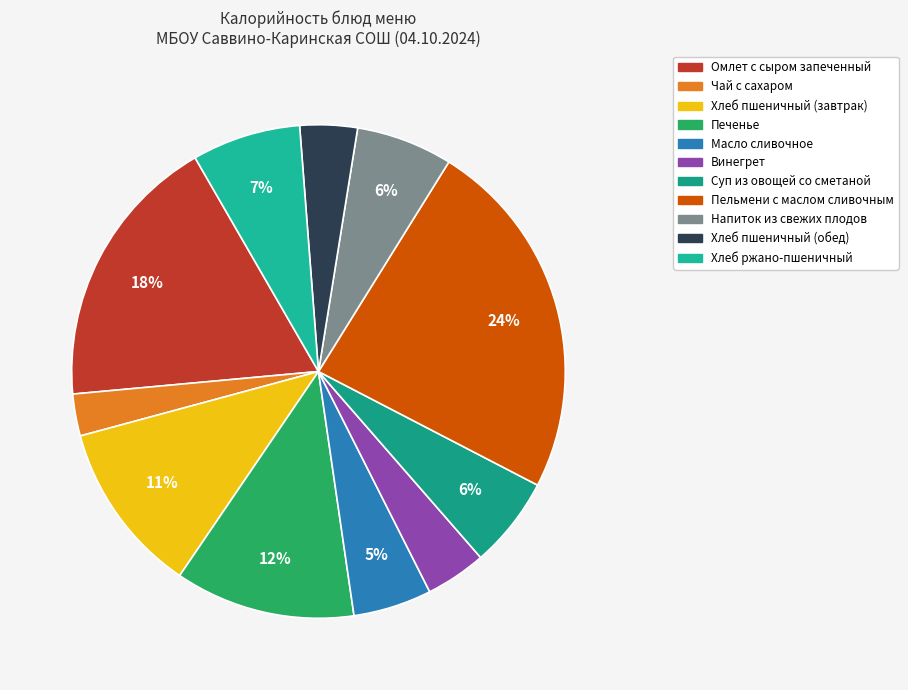

To the nearest percent, what is the average slice percentage?

9%